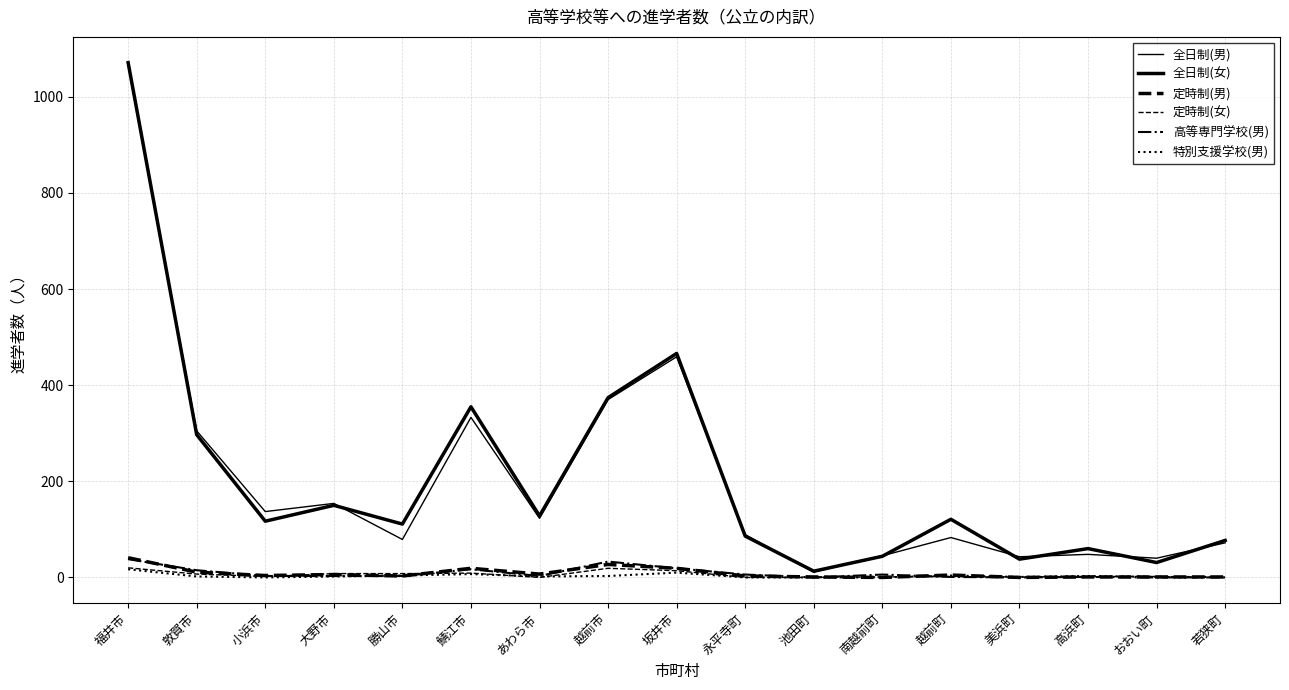

What is the label of the 8th point from the left?

越前市